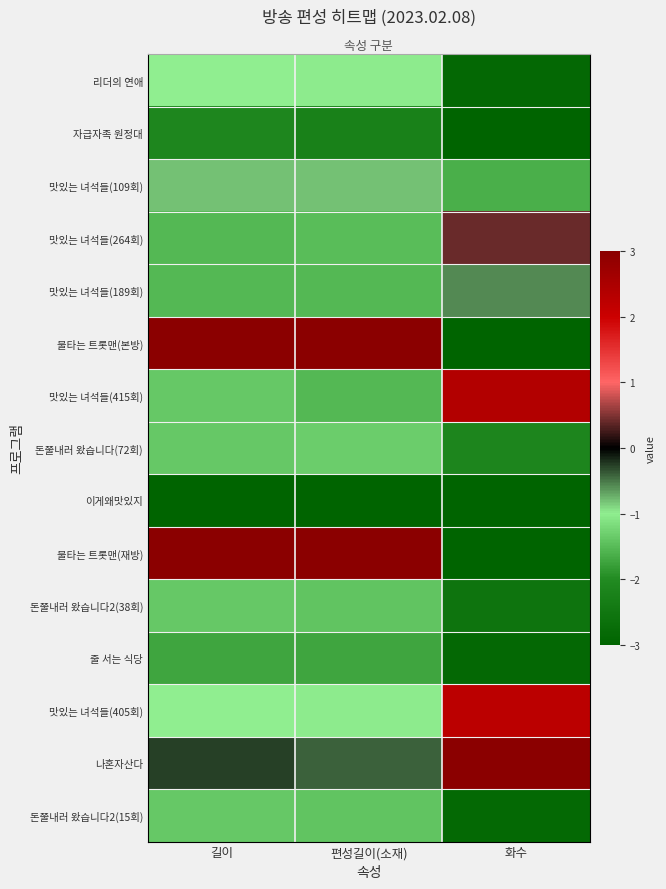

What is the approximate value of 맛있는 녀석들(405회) at 길이?

-1.0